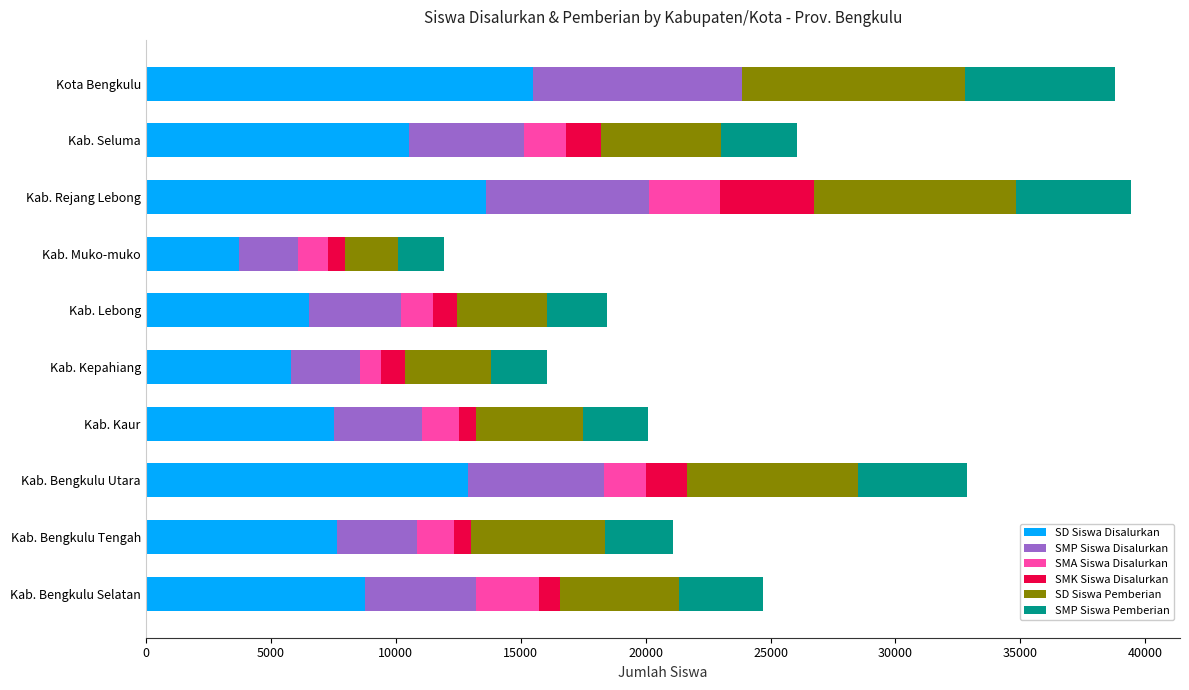

The SD Siswa Disalurkan series shows 10265 at Kab. Kepahiang. True or false?

False